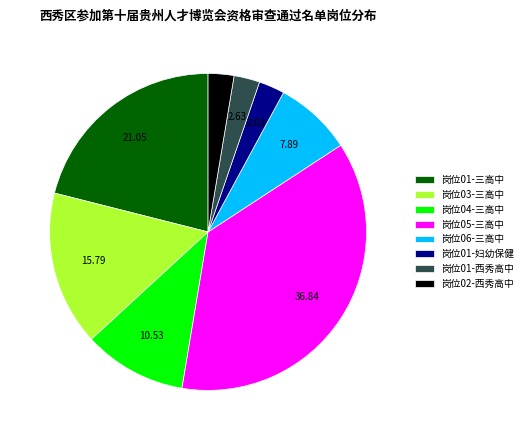

How many segments does this pie chart have?

8